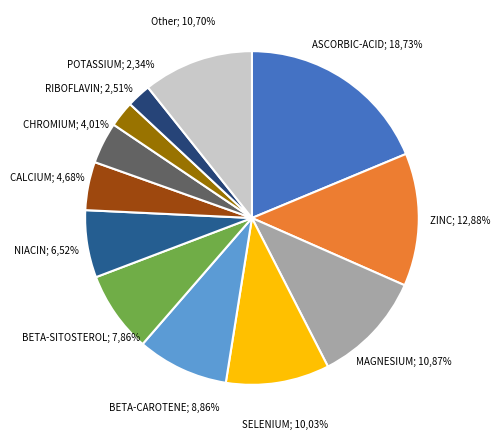

Does SODIUM represent more than half of the total?

No